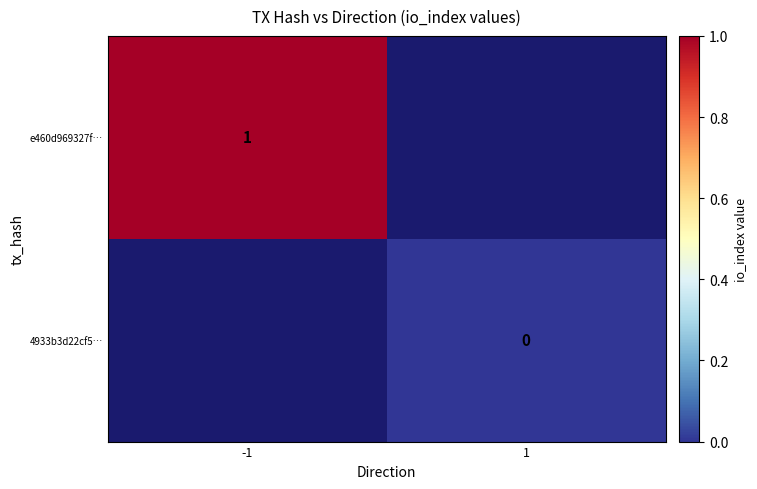

True or false: e460d969327f… has a value of 1 at -1.

True